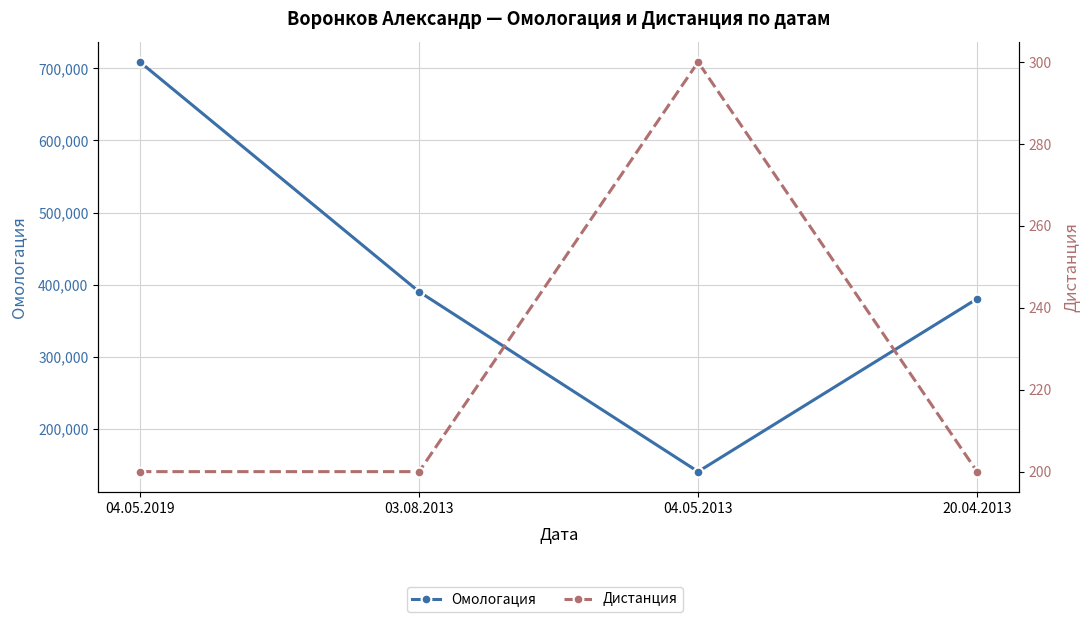

True or false: Омологация and Дистанция cross at least once.

False